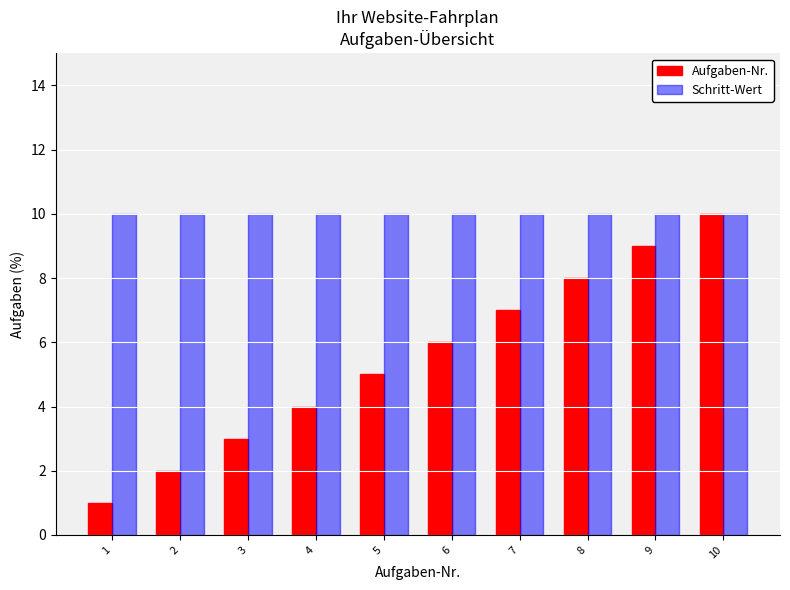

Rank the series by their average value, from highest to lowest.

Schritt-Wert, Aufgaben-Nr.